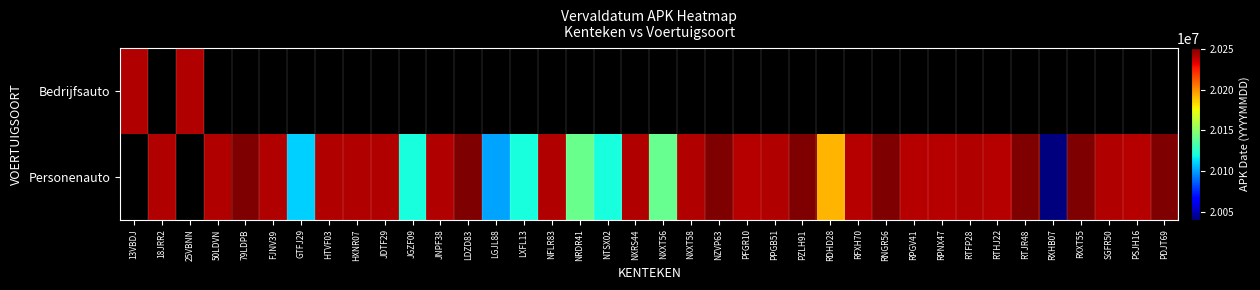

What is the sum of the Personenauto values at JNPF38 and RFXH70?

40481418.0